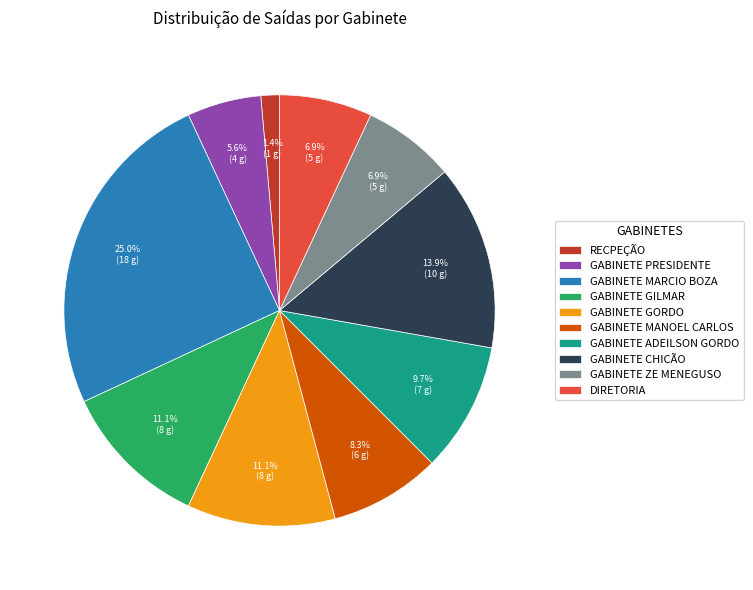

Is the sum of GABINETE MANOEL CARLOS and RECPEÇÃO greater than half?

No